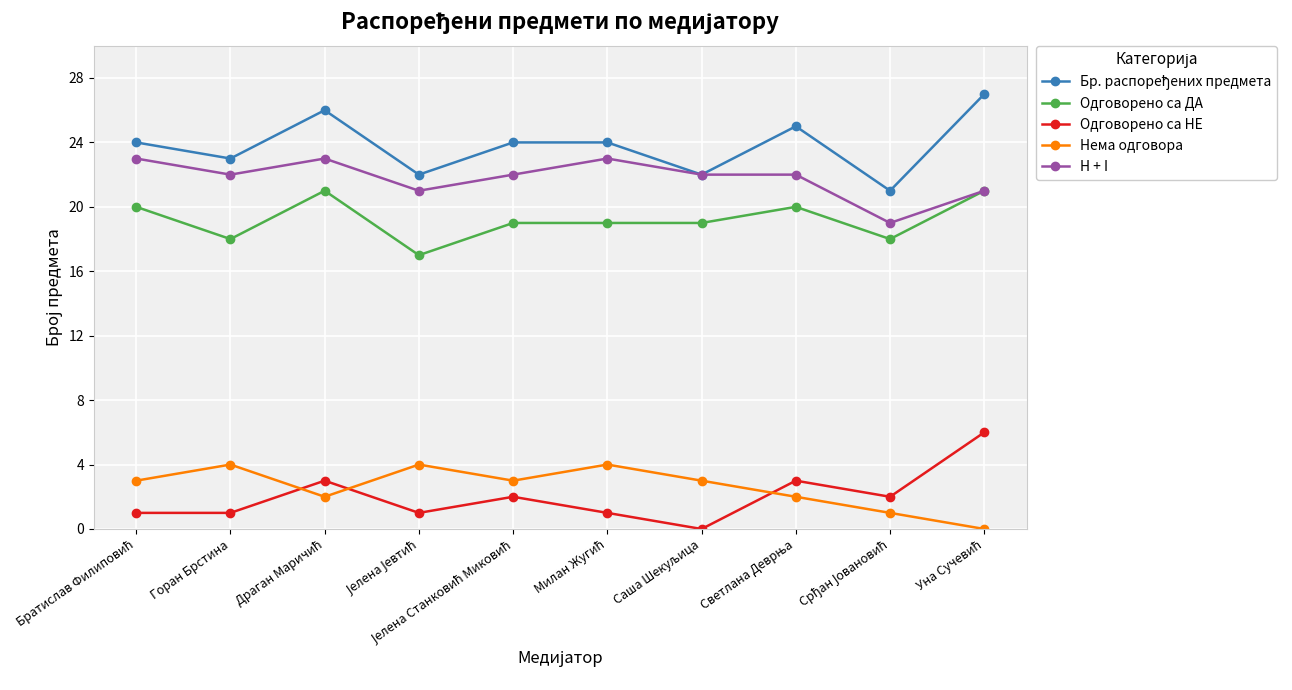

True or false: Одговорено са НЕ has a value of 0 at Горан Брстина.

False